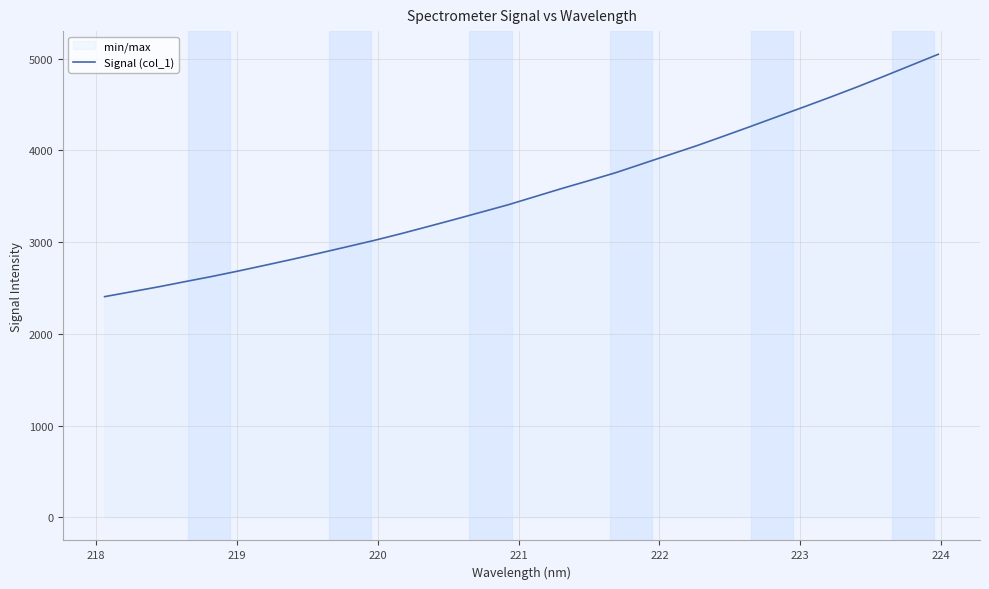

What is the difference between the maximum and minimum values?

2643.2